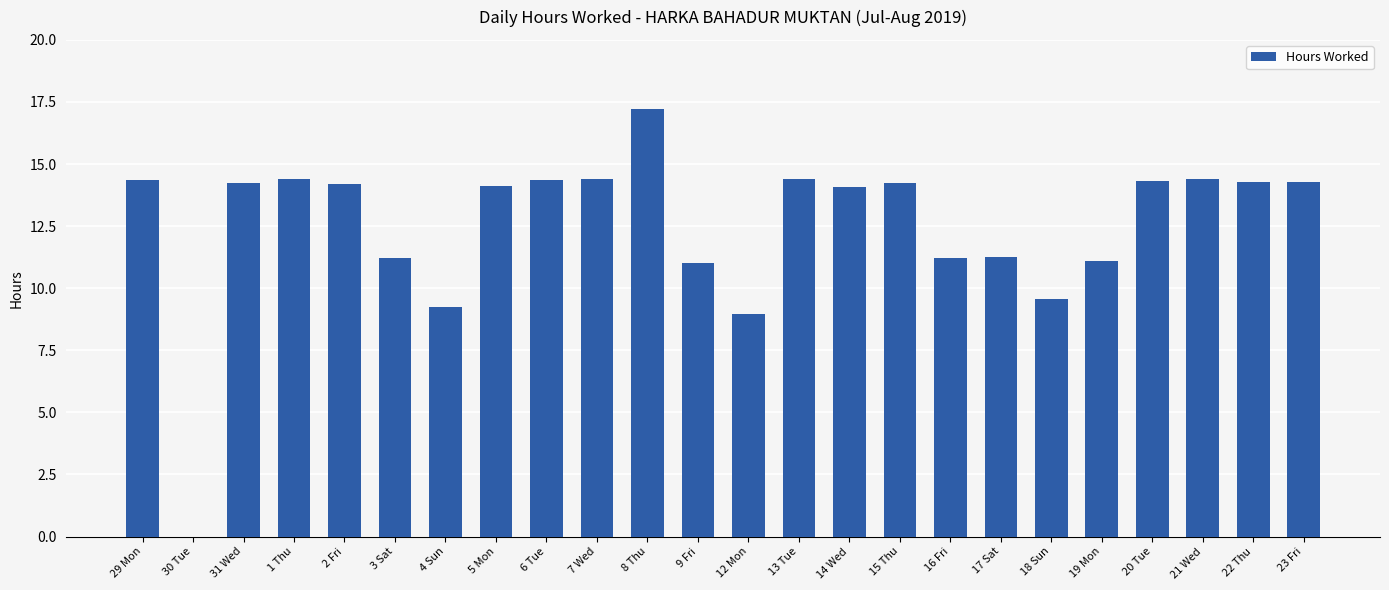

Which category has the highest value across all series?

8 Thu